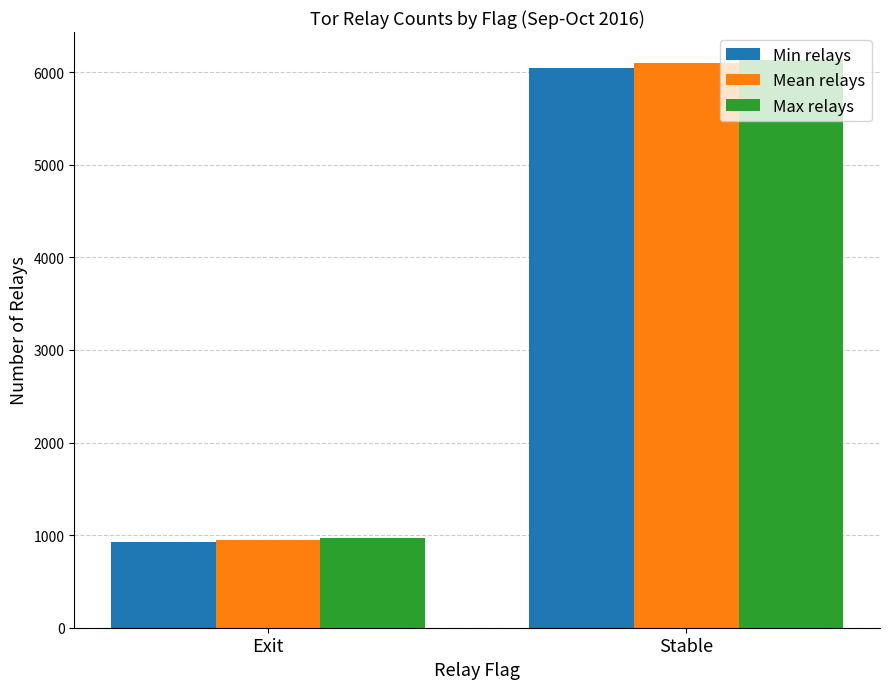

Reading left to right, what are all the values shown in this chart?

Min relays: Exit=928	Stable=6051
Mean relays: Exit=944	Stable=6098
Max relays: Exit=968	Stable=6128